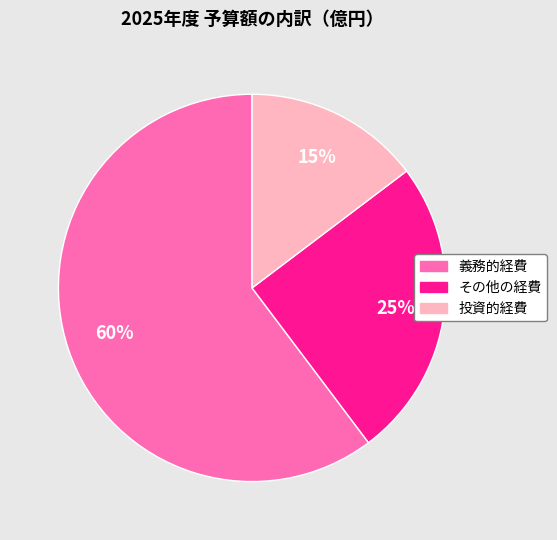

Is the sum of その他の経費 and 義務的経費 greater than half?

Yes